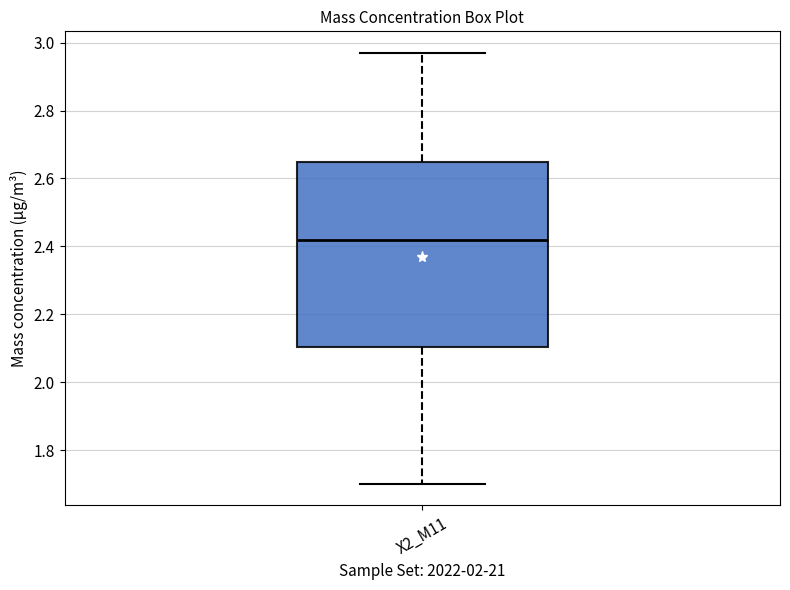

Read this box plot against the y-axis: the position of the median line, the range covered by the box, and the ends of both whiskers. The values are not printed on the chart, so give them approximately, as read against the axis.

median 2.42, box 2.10 to 2.66, whiskers 1.70 to 2.98